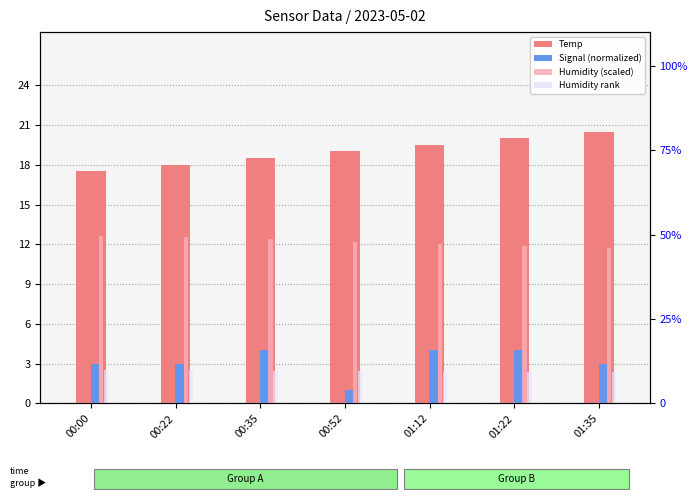

Between 00:52 and 01:35, which is larger?

01:35